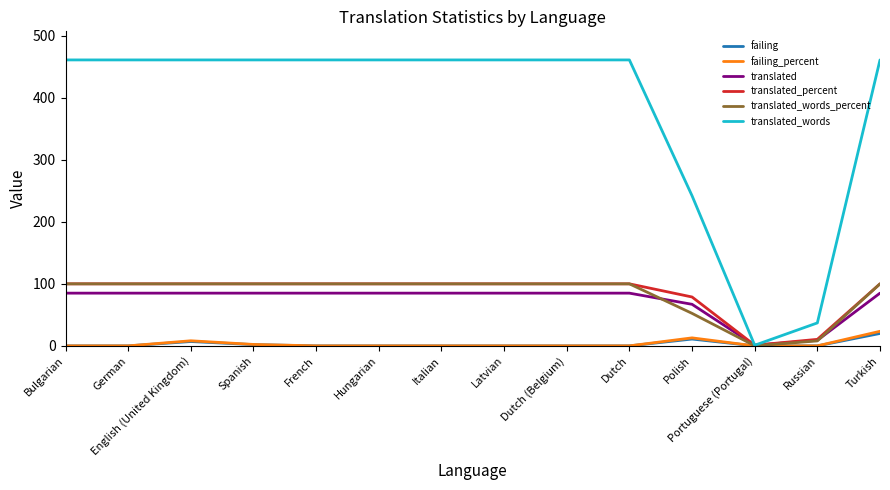

What position from the left is German?

2